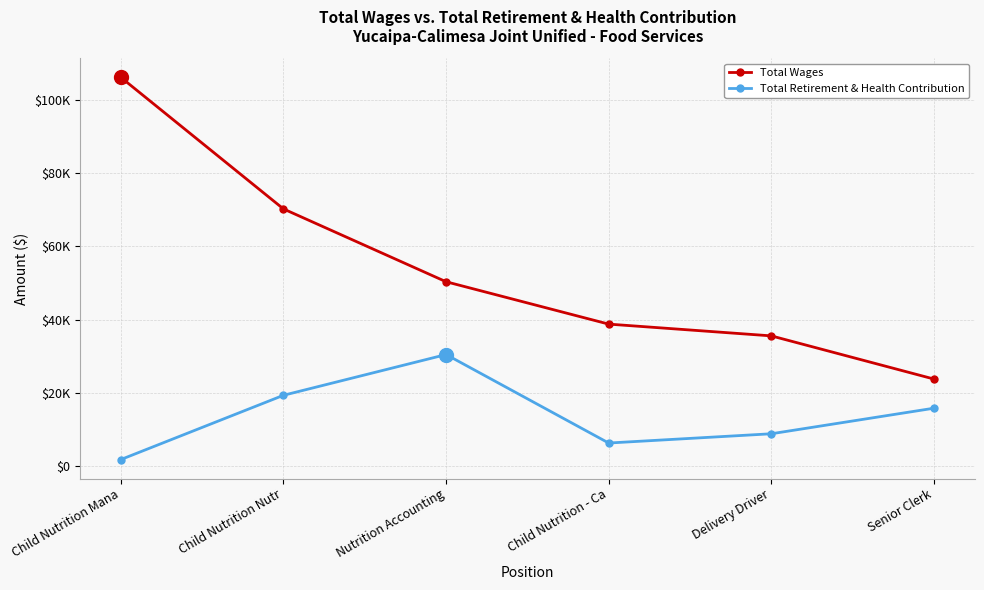

Is this an area chart (filled region under the line)?

No